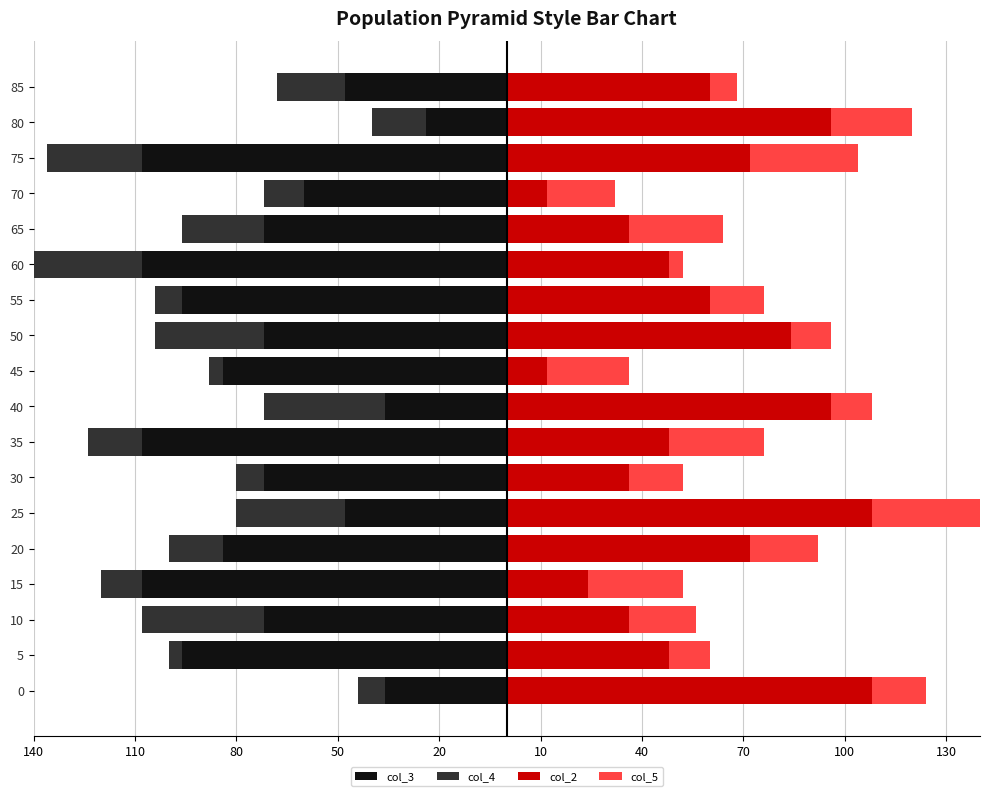

How many data points in col_5 are less than 20?

8